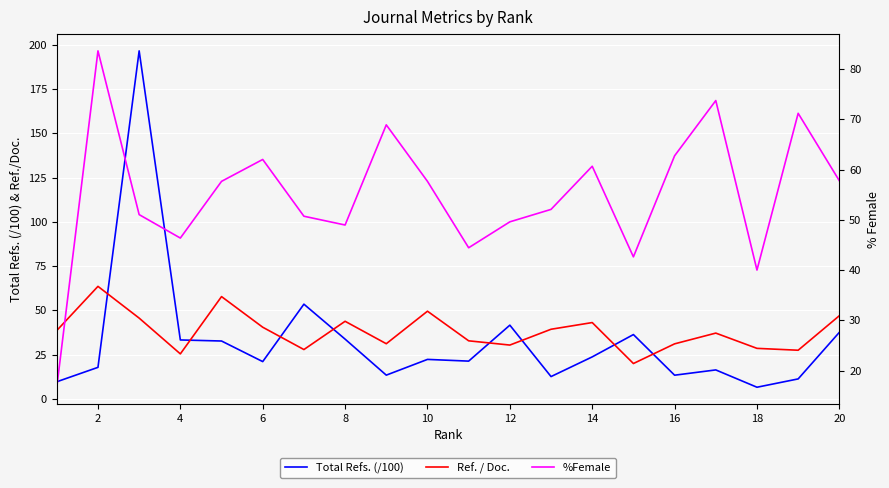

How many categories are shown in the chart?

20